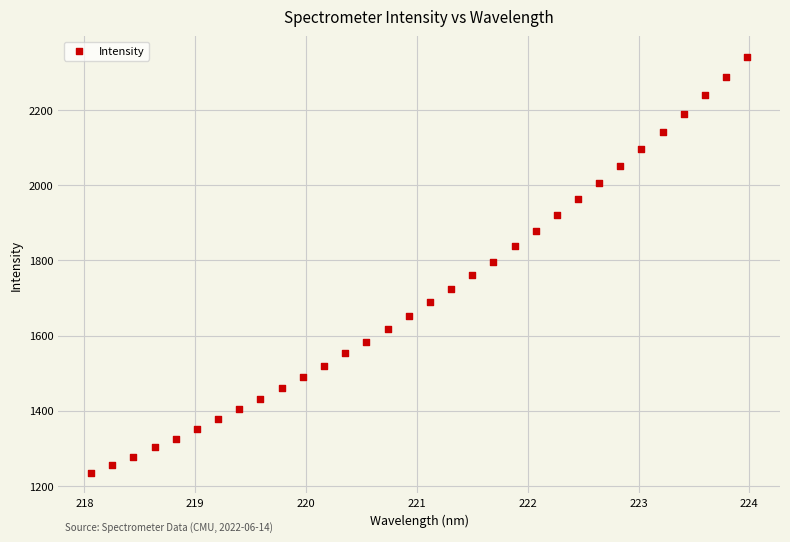

What is the range of X values (max minus min)?

5.9